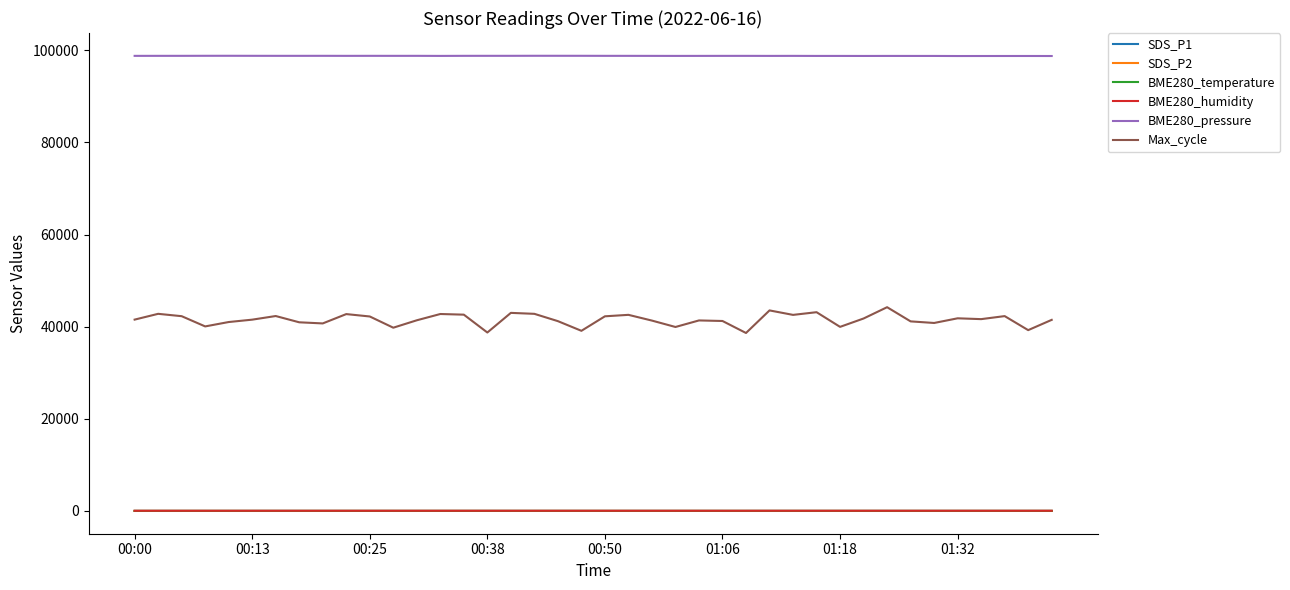

What is the highest value of the BME280_pressure series?

98791.4